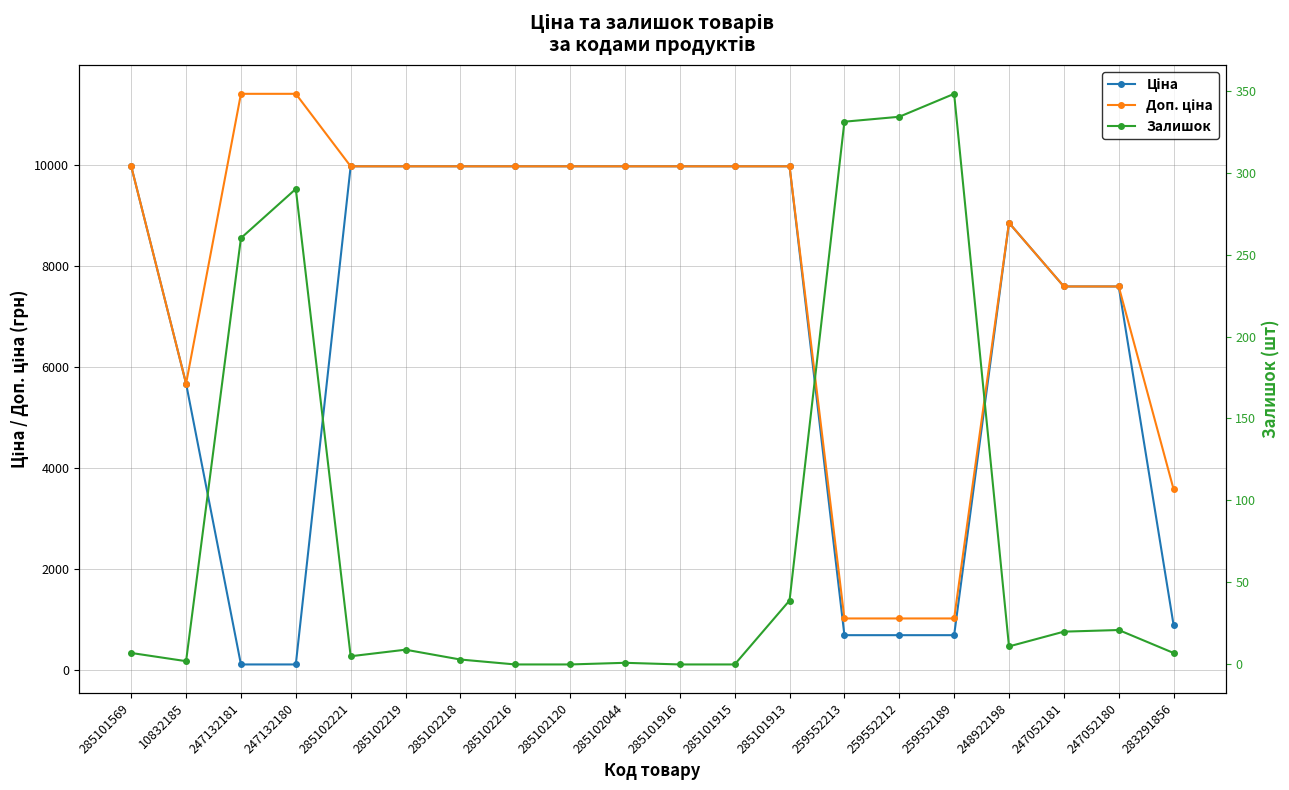

What is the value of the Залишок point at the 20th from the left?

7.0